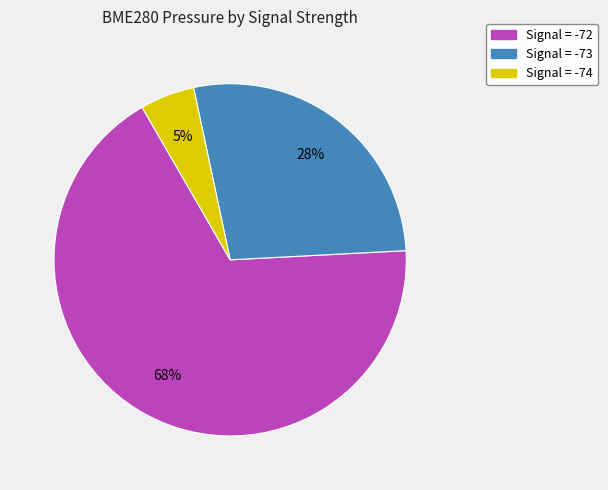

What is the smallest slice in the pie chart?

Signal = -74